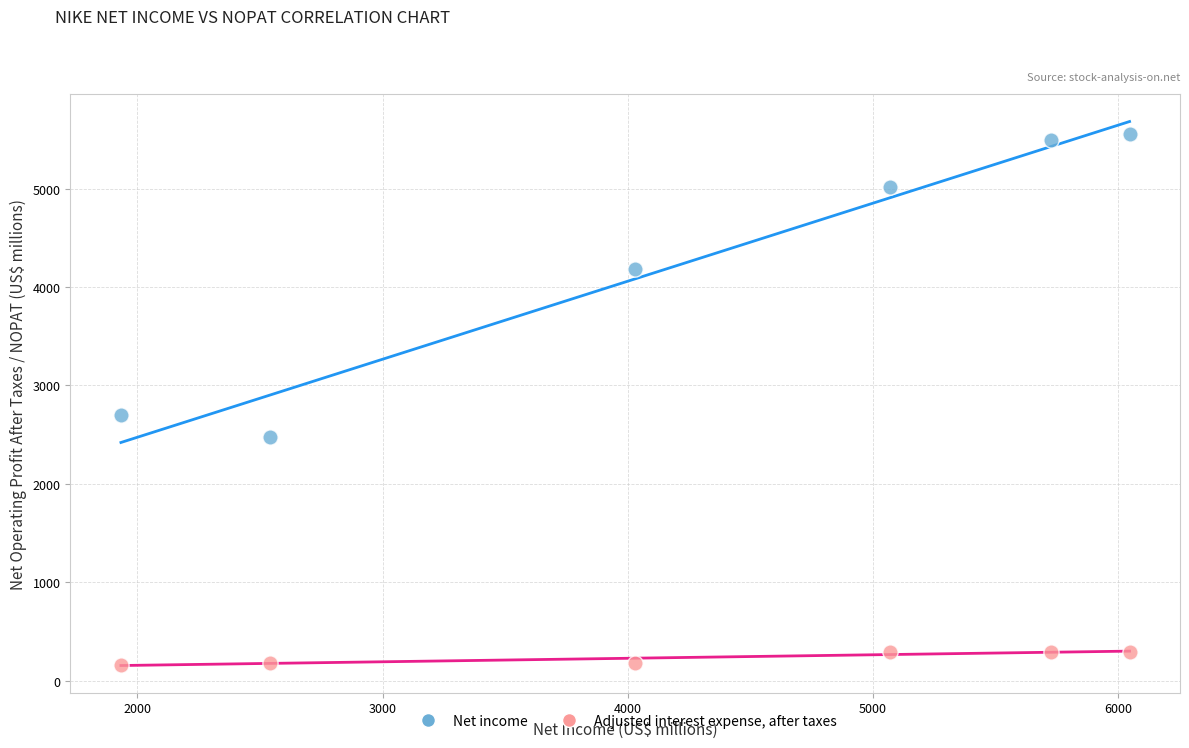

Across all data points, what is the average X value?

4224